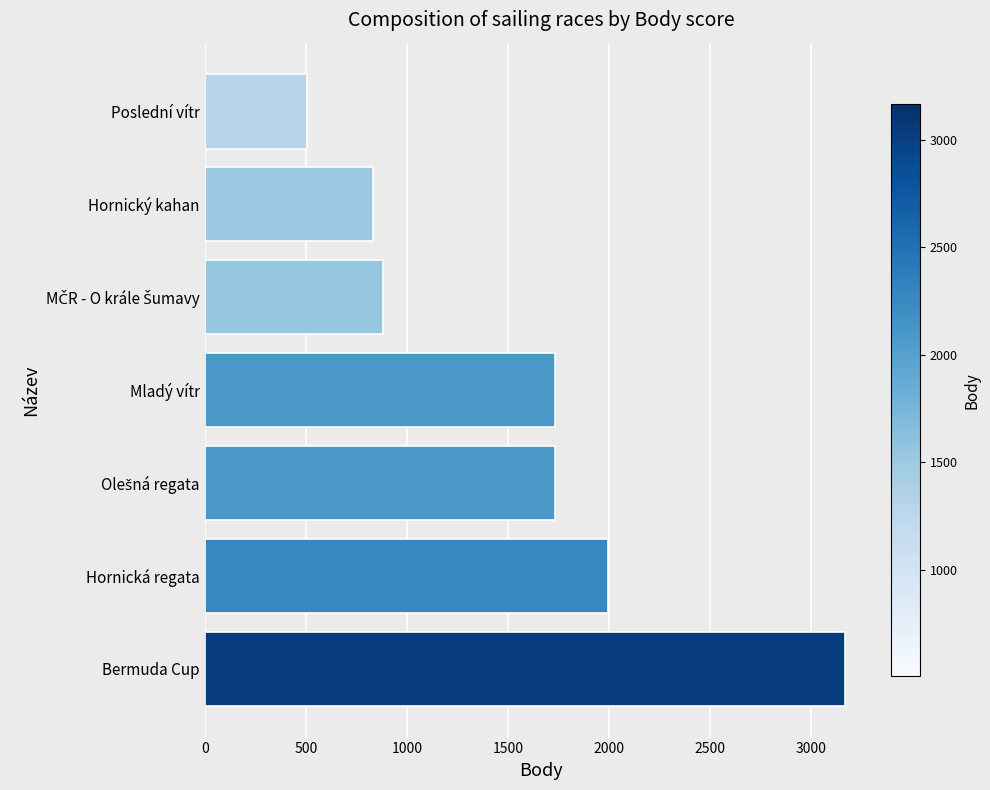

Count the number of categories in the chart.

7